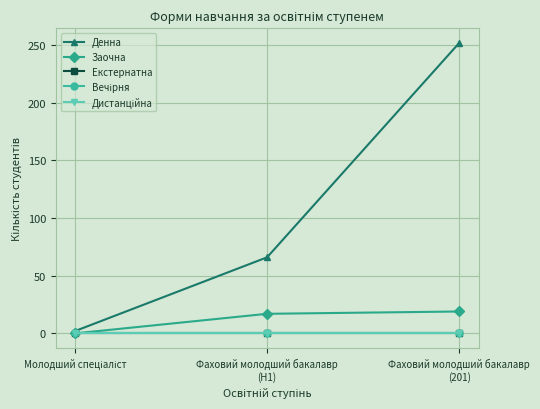

Is this an area chart (filled region under the line)?

No